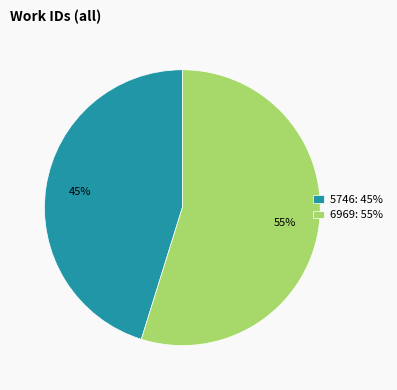

The 5746 slice represents 57% of the pie. True or false?

False